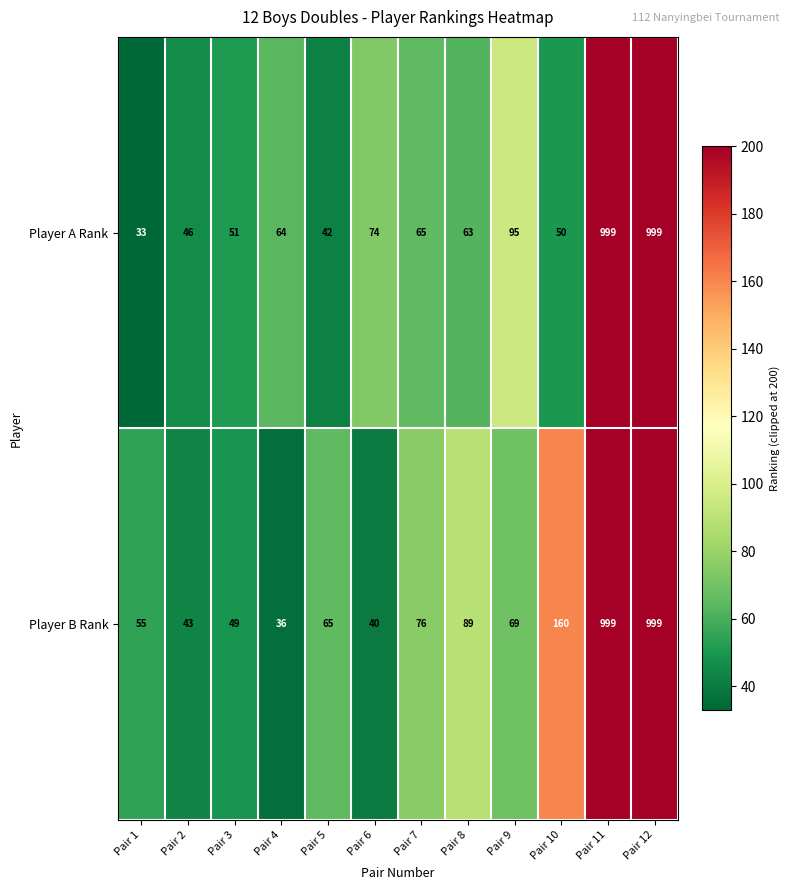

Reading left to right, extract all data points from this chart.

Player A Rank: 33	46	51	64	42	74	65	63	95	50	999	999
Player B Rank: 55	43	49	36	65	40	76	89	69	160	999	999